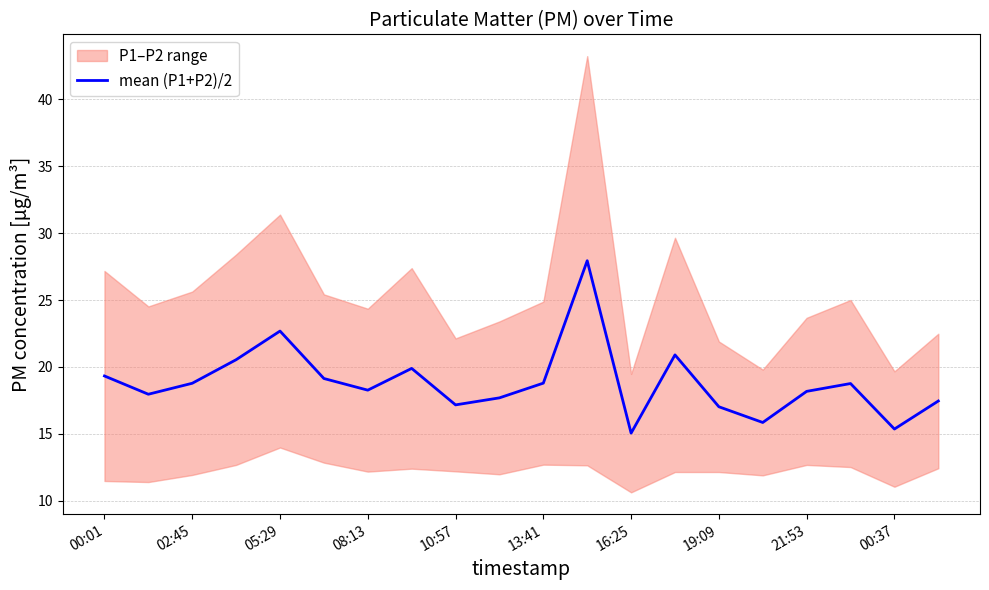

What is the minimum value for mean (P1+P2)/2?

15.1